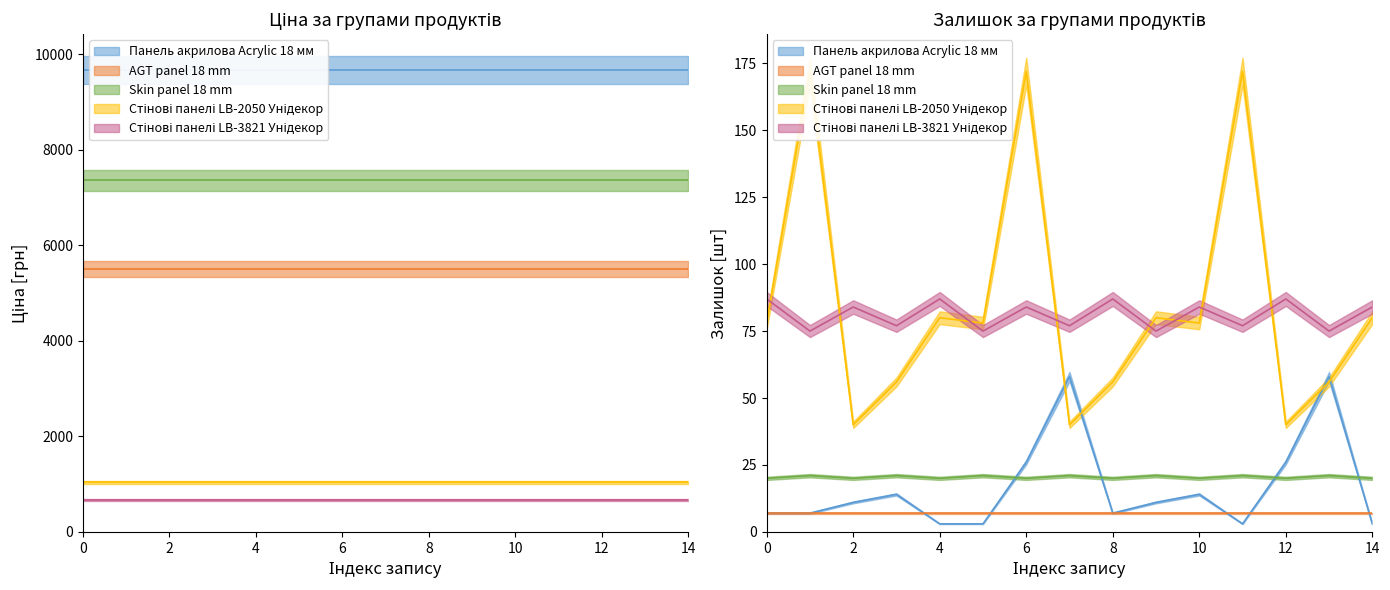

True or false: AGT panel 18 mm has more than 2 interior local peaks.

False